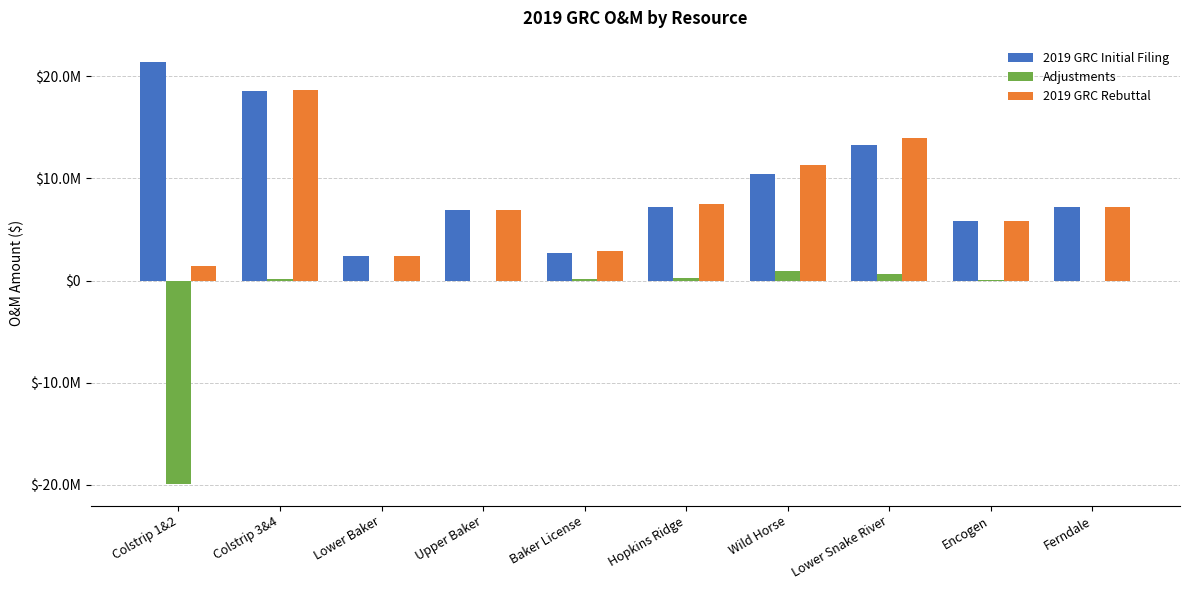

What is the spread (max minus min) of values at Encogen?

5811798.4